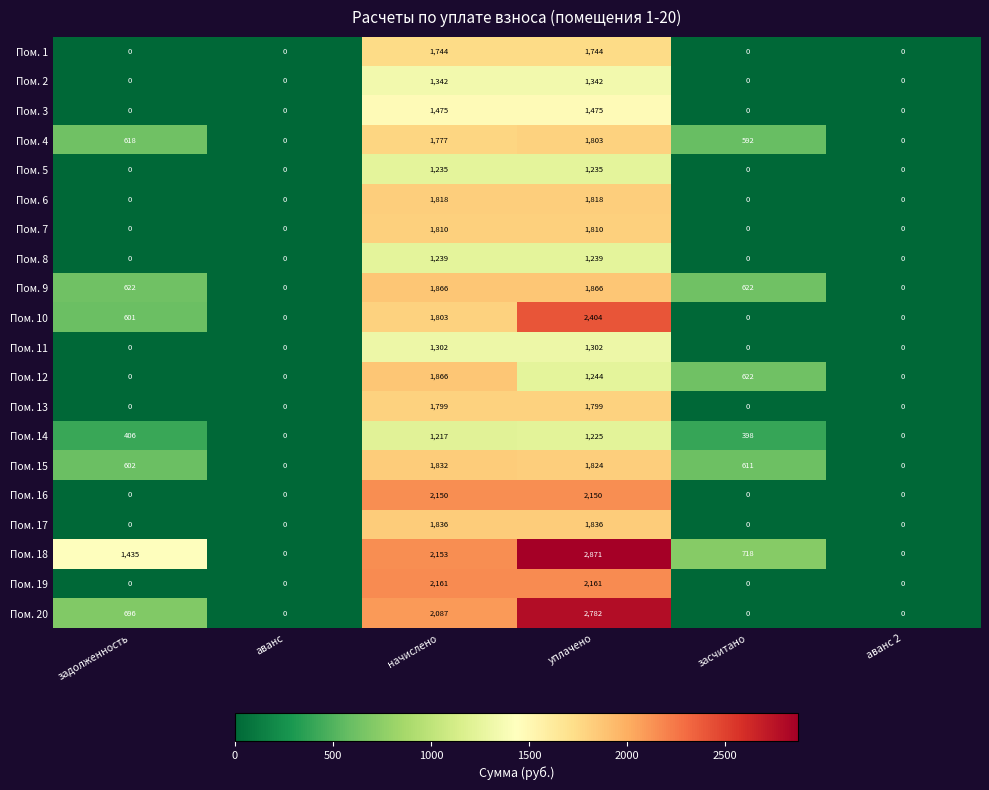

At which category is the sum across all series the highest?

уплачено